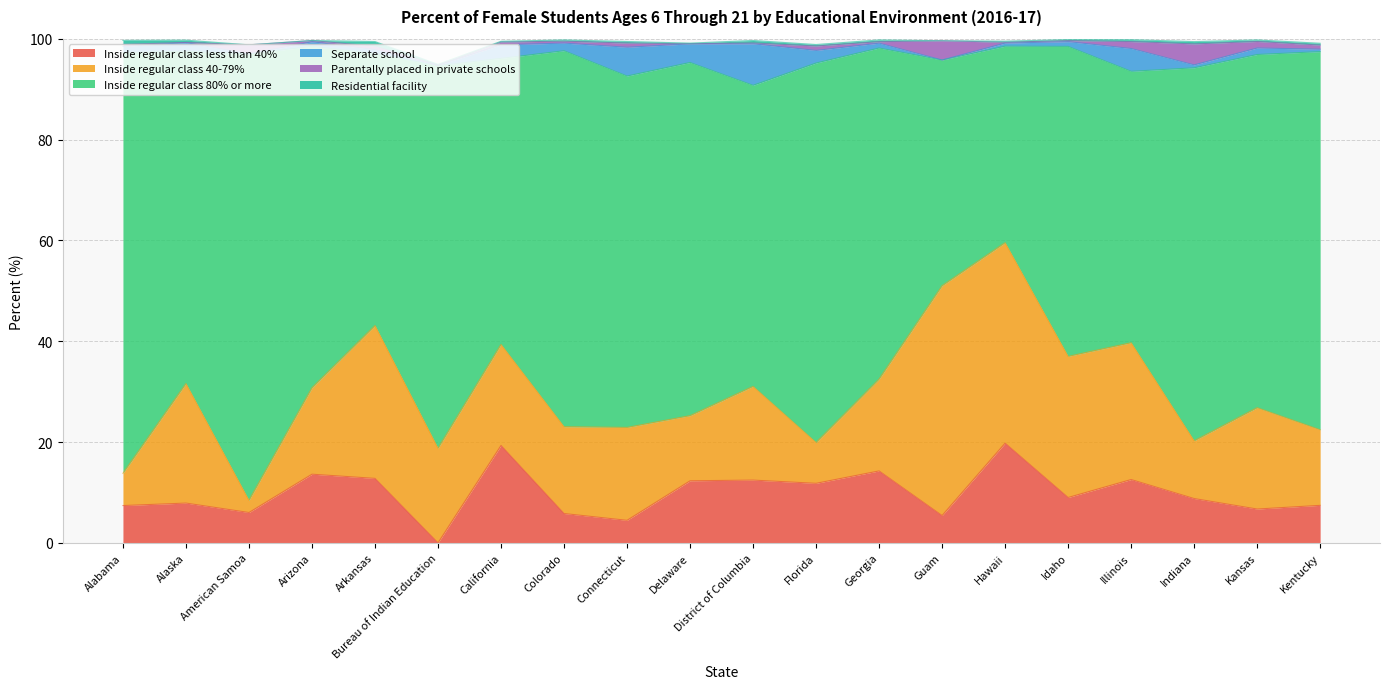

True or false: Separate school and Residential facility cross at least once.

True